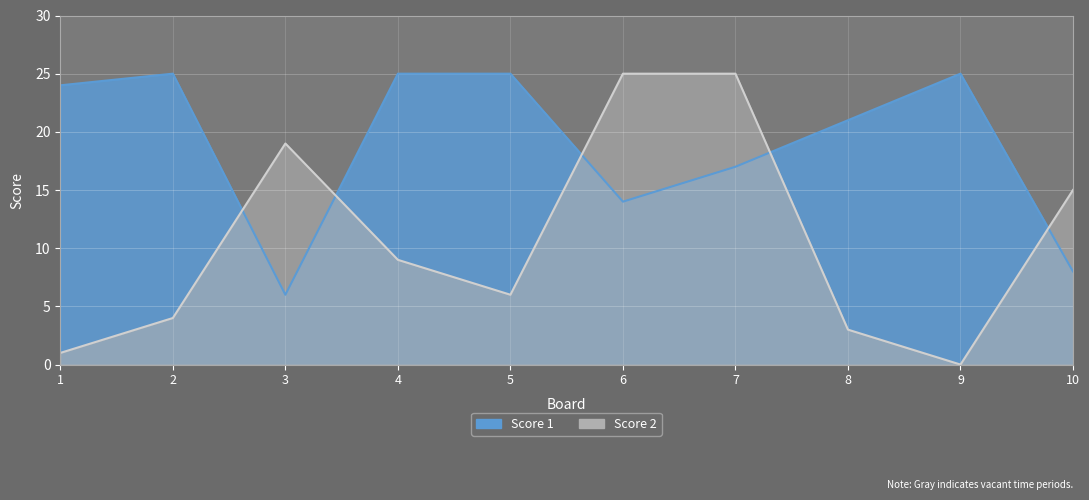

What value does the Score 1 series have at 1?

24